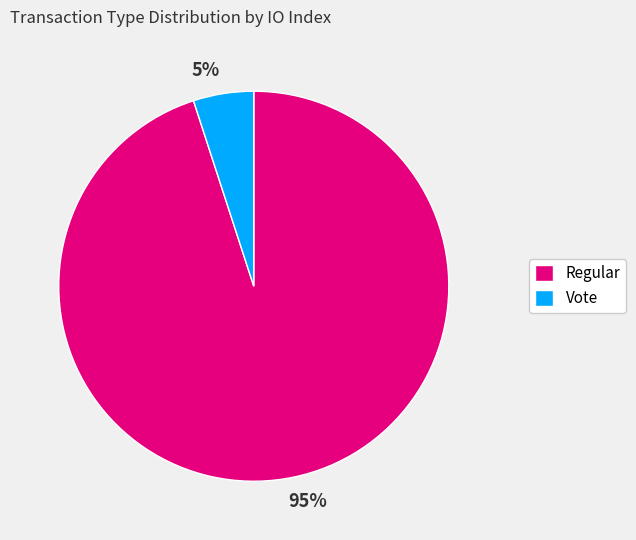

Which has a higher value, Regular or Vote?

Regular